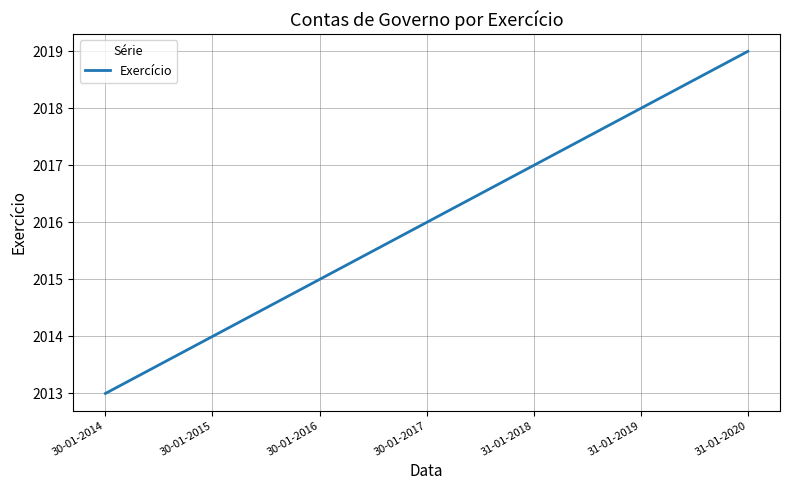

What is the sum of all values?

14112